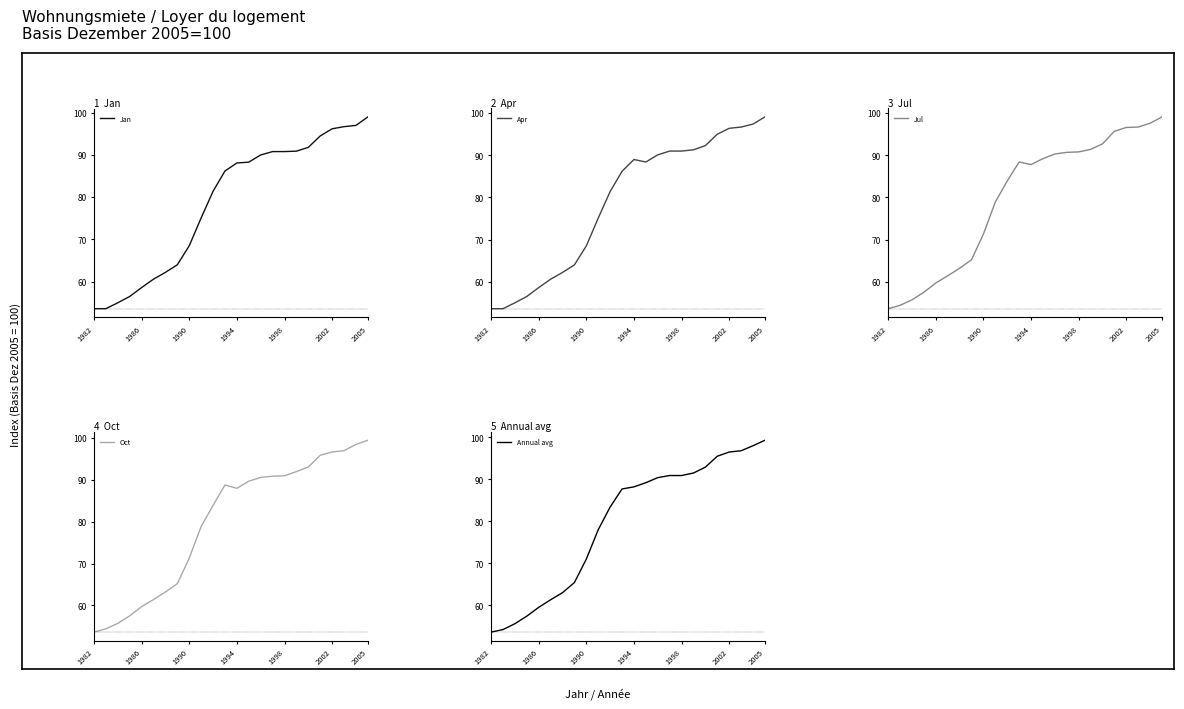

At which category does the chart reach its minimum across all series?

1982